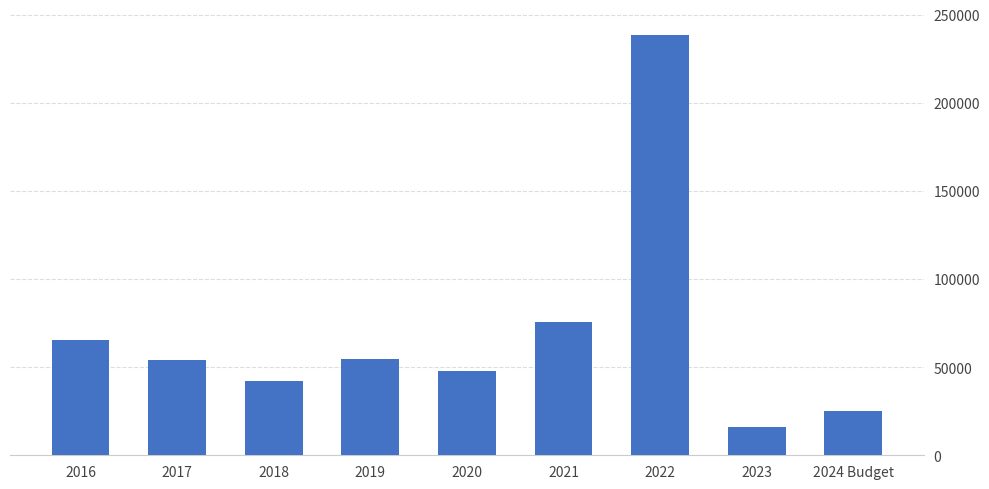

What position from the left is 2016?

1